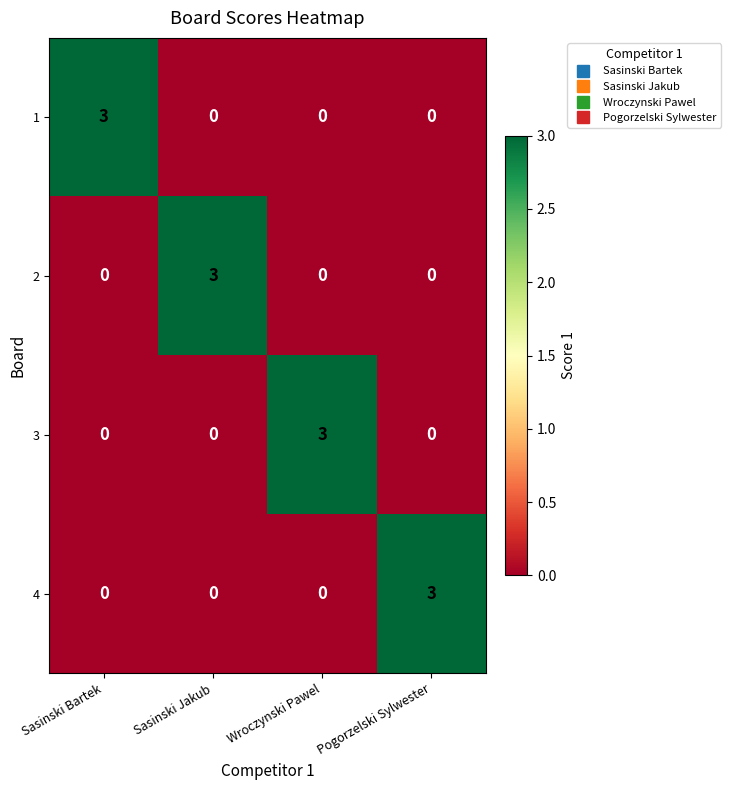

How many positive values does the 2 series have?

1